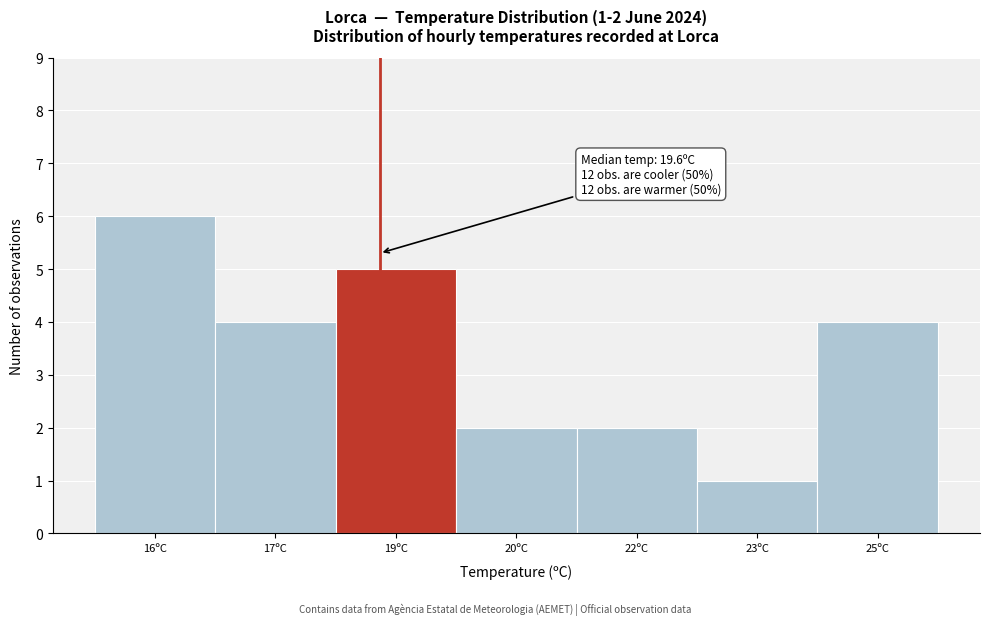

Reading left to right, list all the values displayed in this chart.

16ºC=6	17ºC=4	19ºC=5	20ºC=2	22ºC=2	23ºC=1	25ºC=4